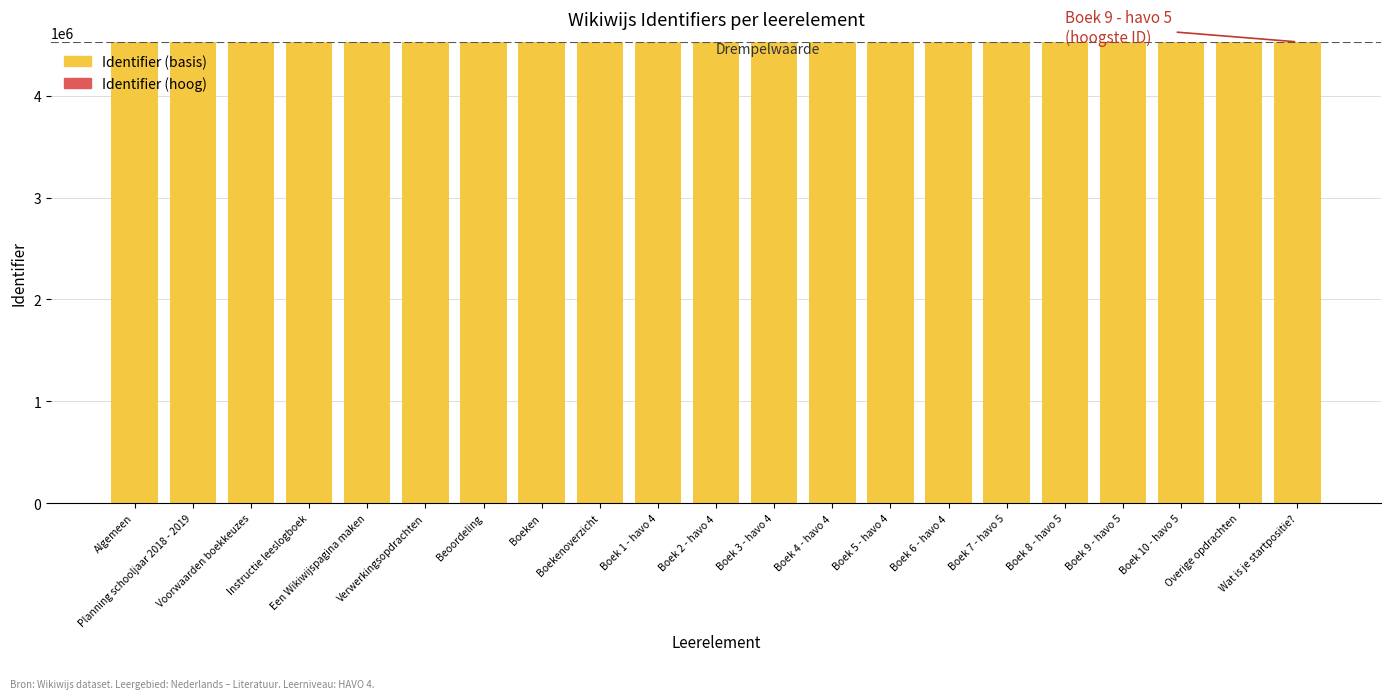

What is the maximum value for Identifier (basis)?

4527499